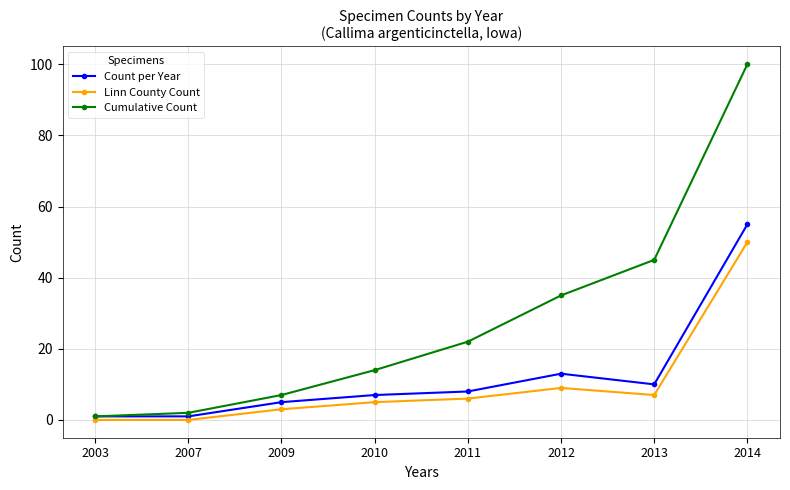

Is this an area chart (filled region under the line)?

No